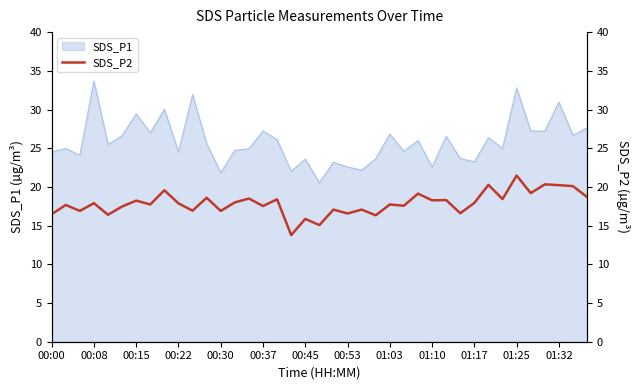

Between 37 and 26, which is larger?

37